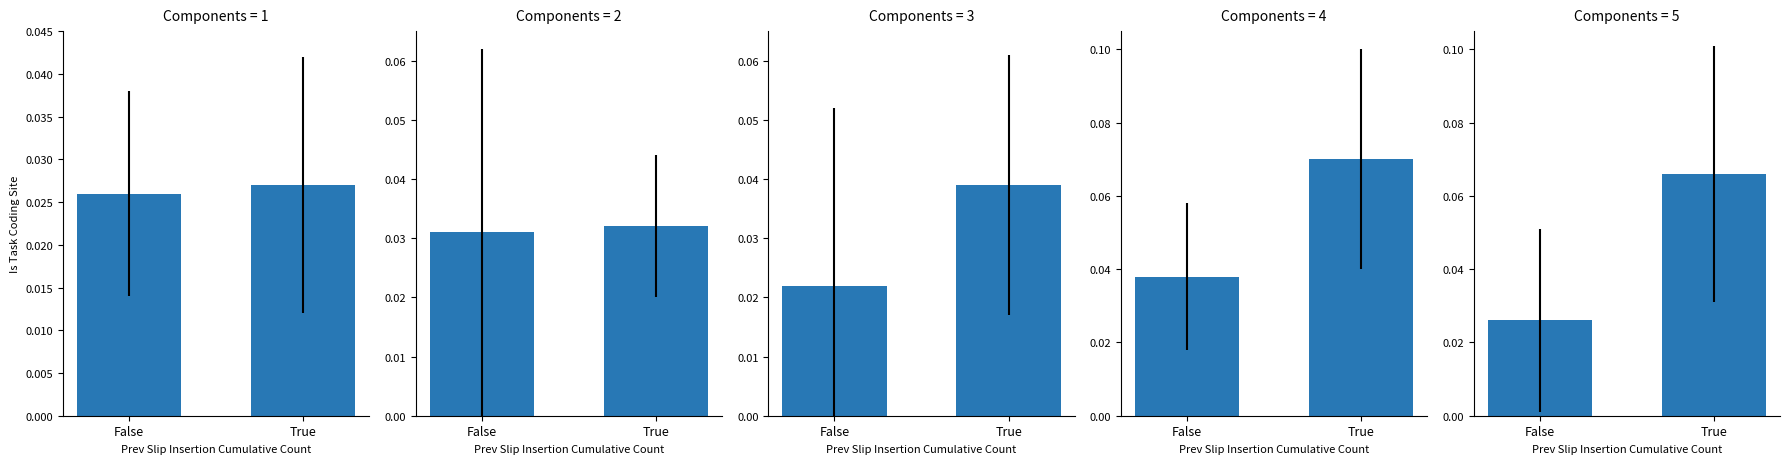

True or false: the data shows 0.1 at True.

True